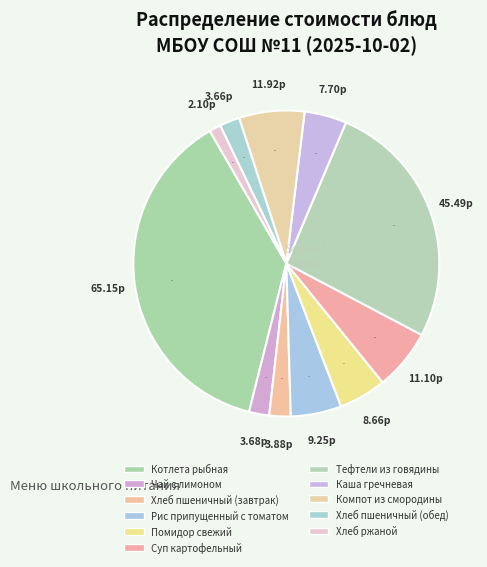

What is the ratio of the value at Каша гречневая to the value at Котлета рыбная?

0.1